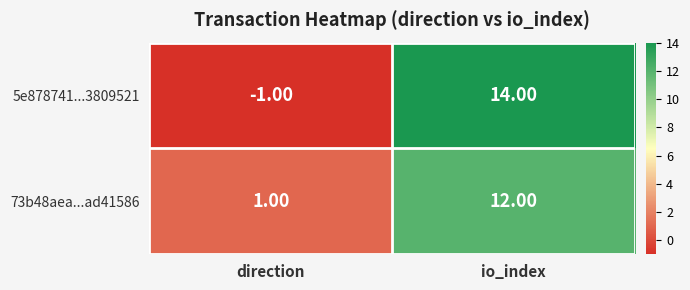

What is the minimum value shown in the chart?

-1